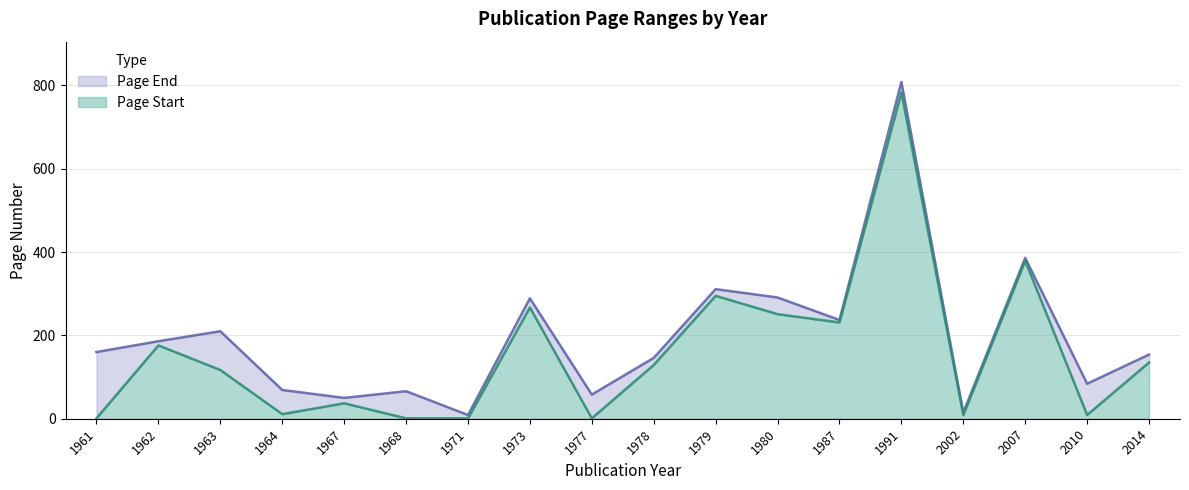

At how many categories does at least one series exceed 54?

15